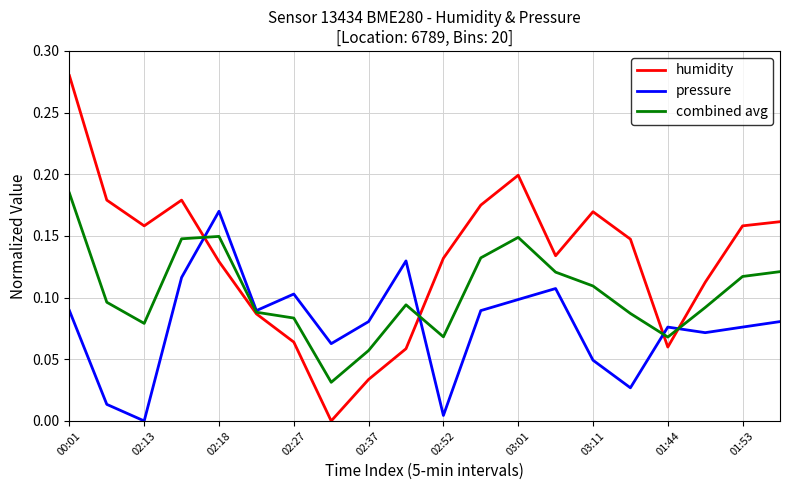

Which series has the widest spread of values?

humidity